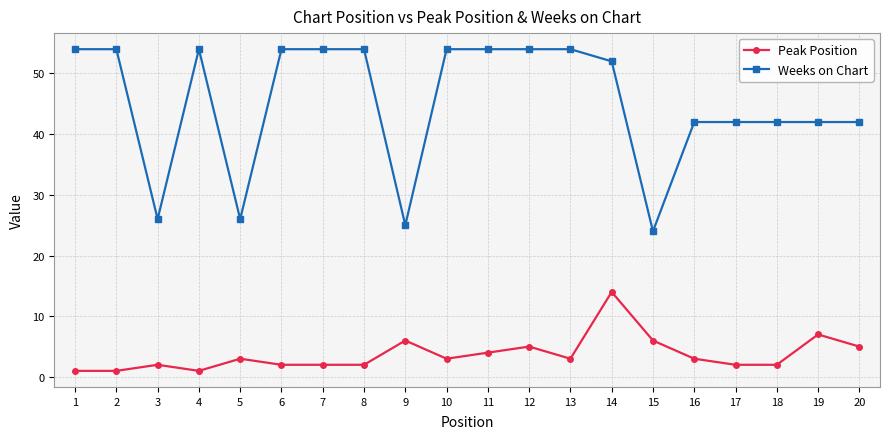

True or false: Peak Position has more than 2 points higher than both neighbors.

True